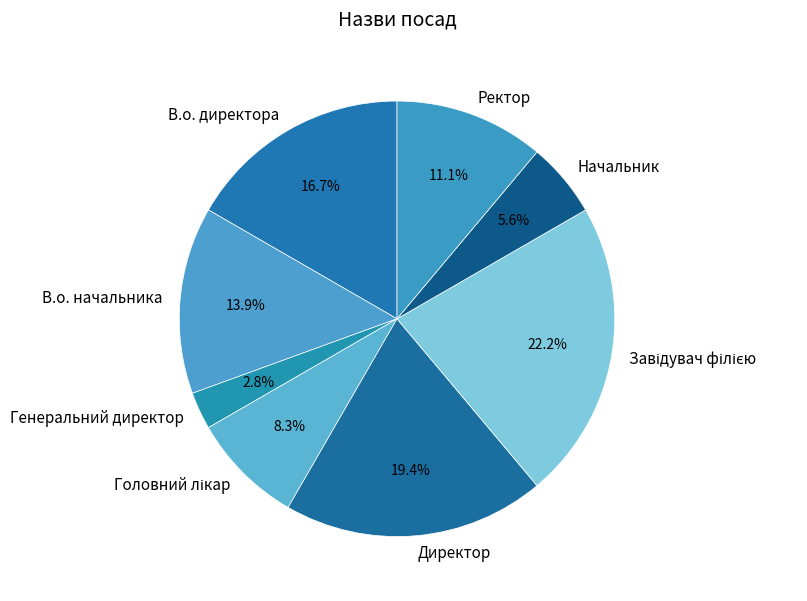

Which has a higher value, Ректор or В.о. директора?

В.о. директора